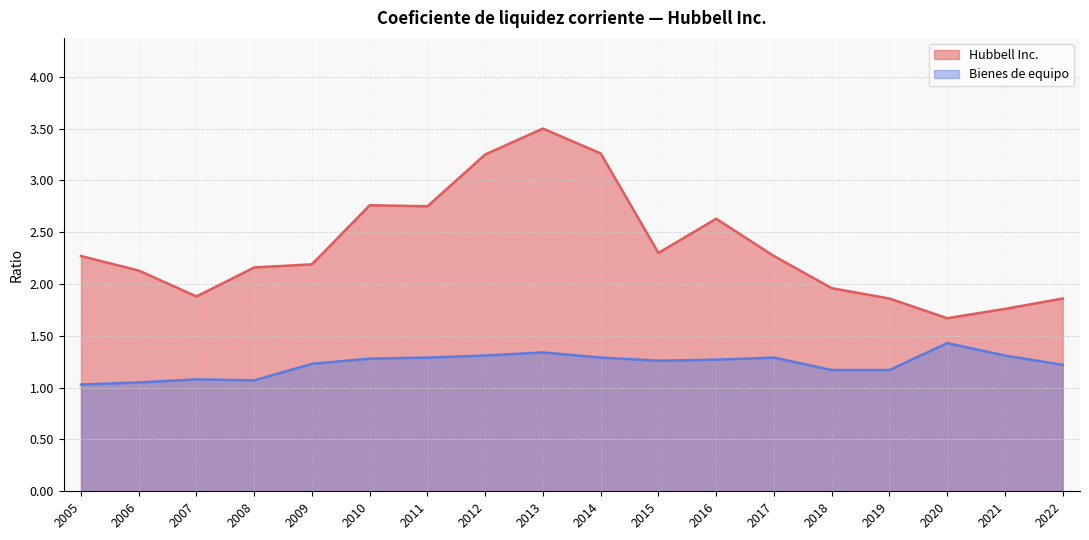

At how many categories does at least one series exceed 1?

18